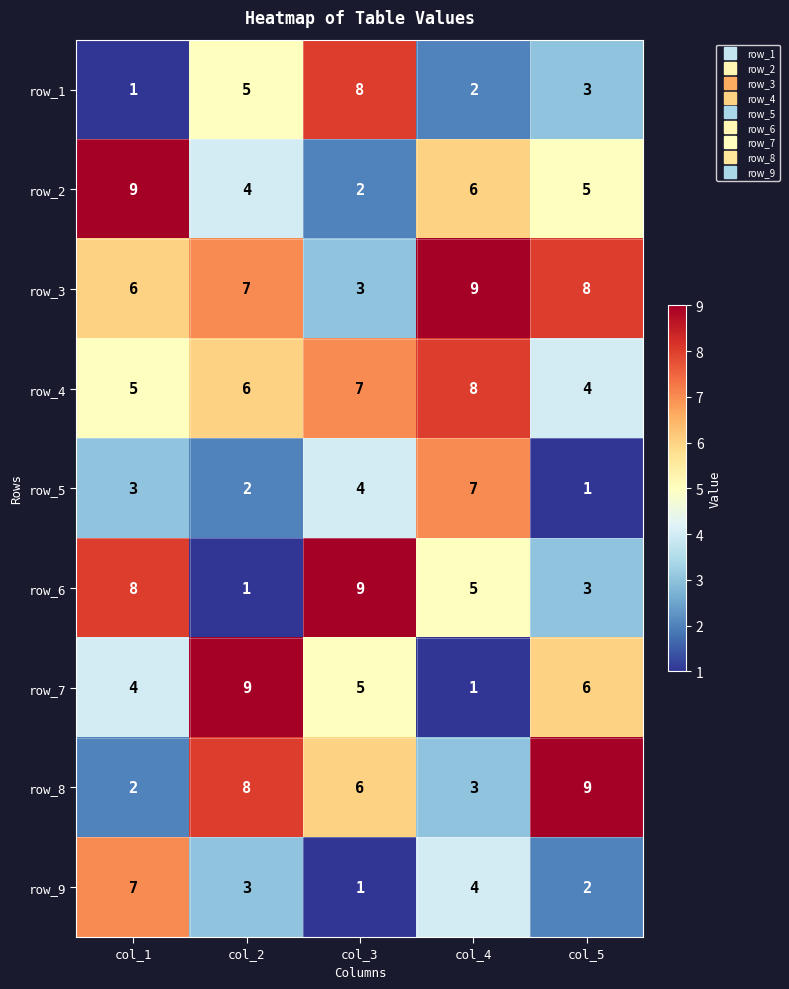

What value does the row_6 series have at col_3?

9